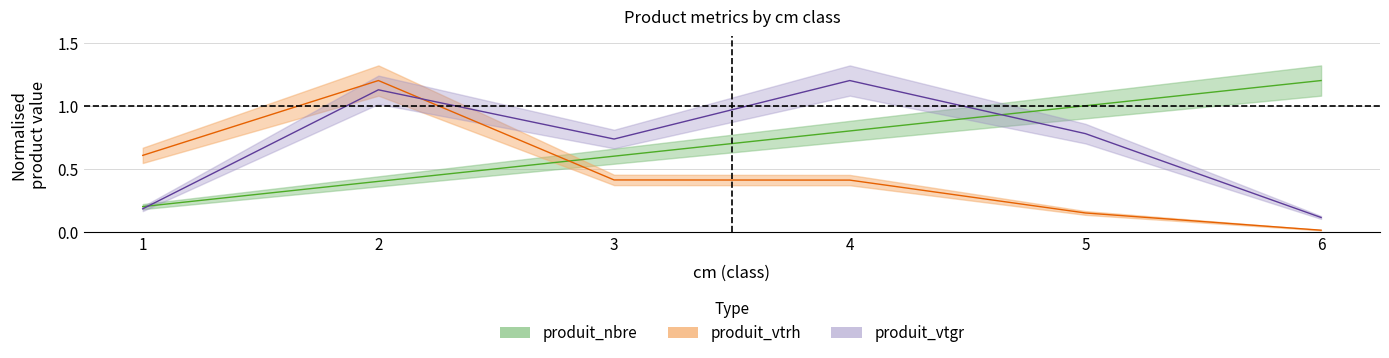

Is it true that produit_nbre equals 1.7 at 6?

False